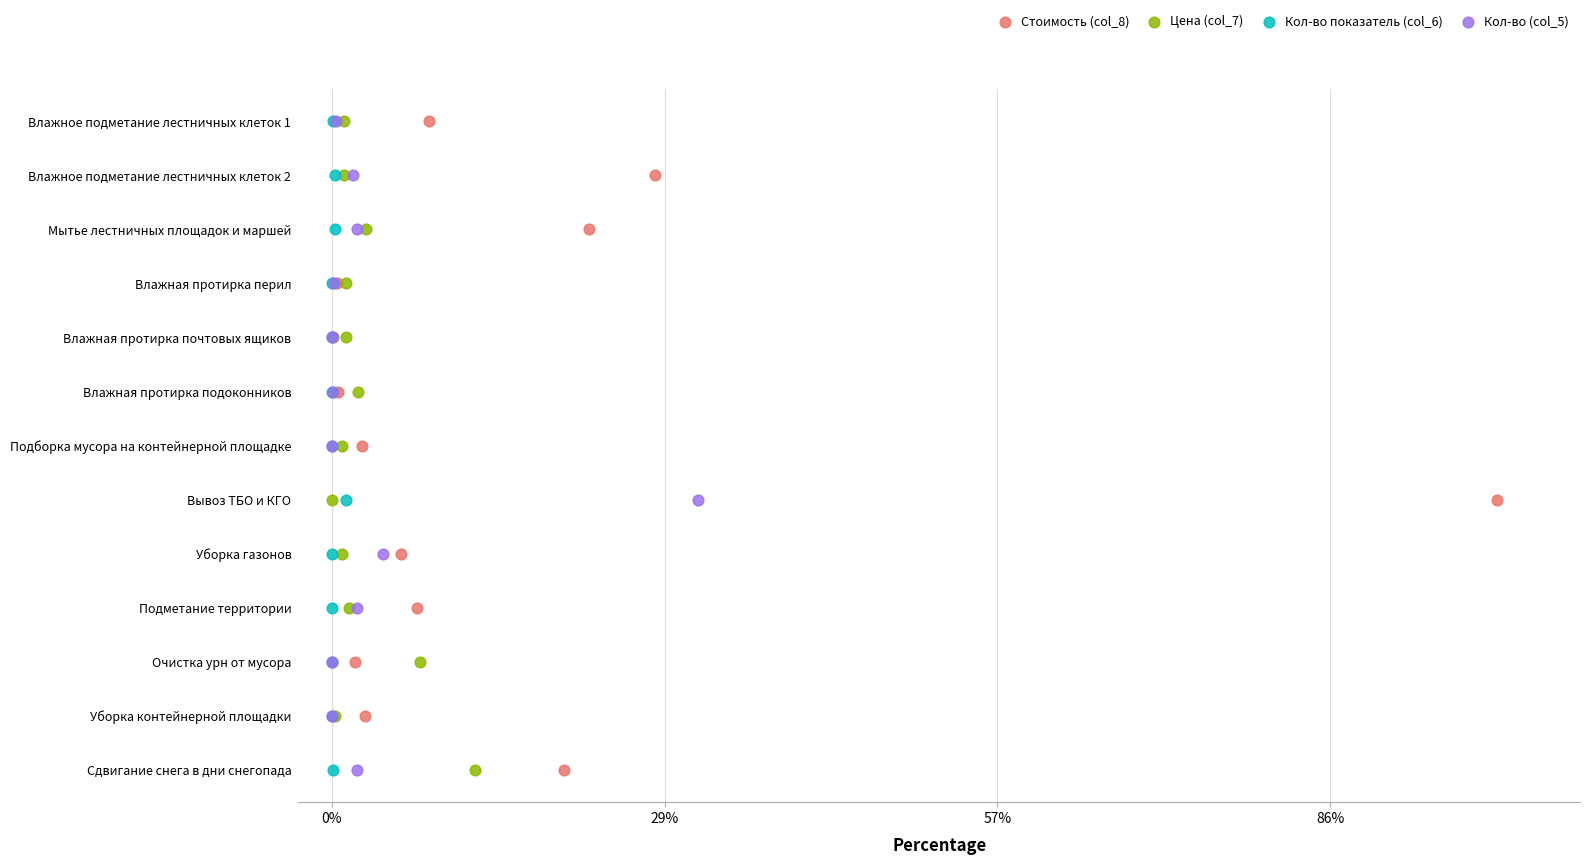

Which series has the largest Y range (max minus min)?

Стоимость (col_8)